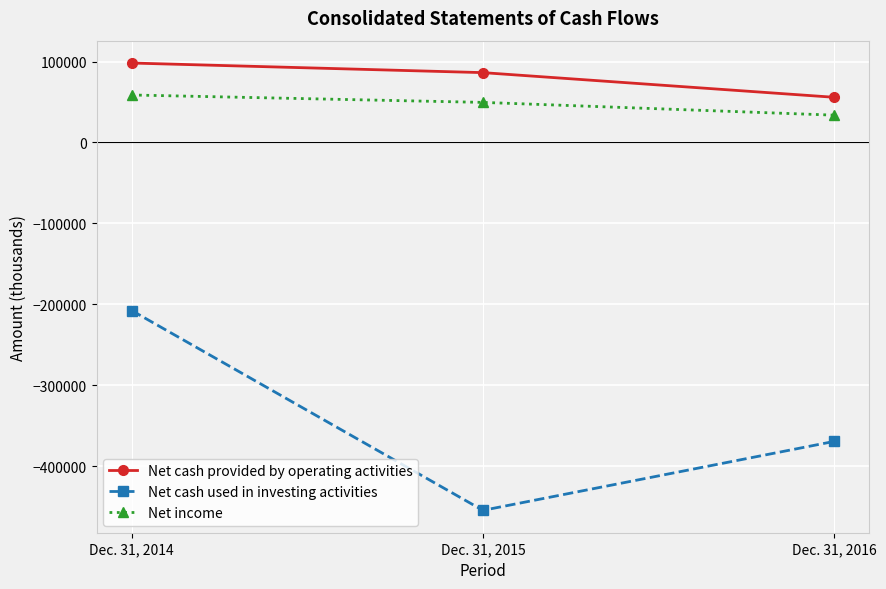

What are all the series names shown in the legend?

Net cash provided by operating activities, Net cash used in investing activities, Net income